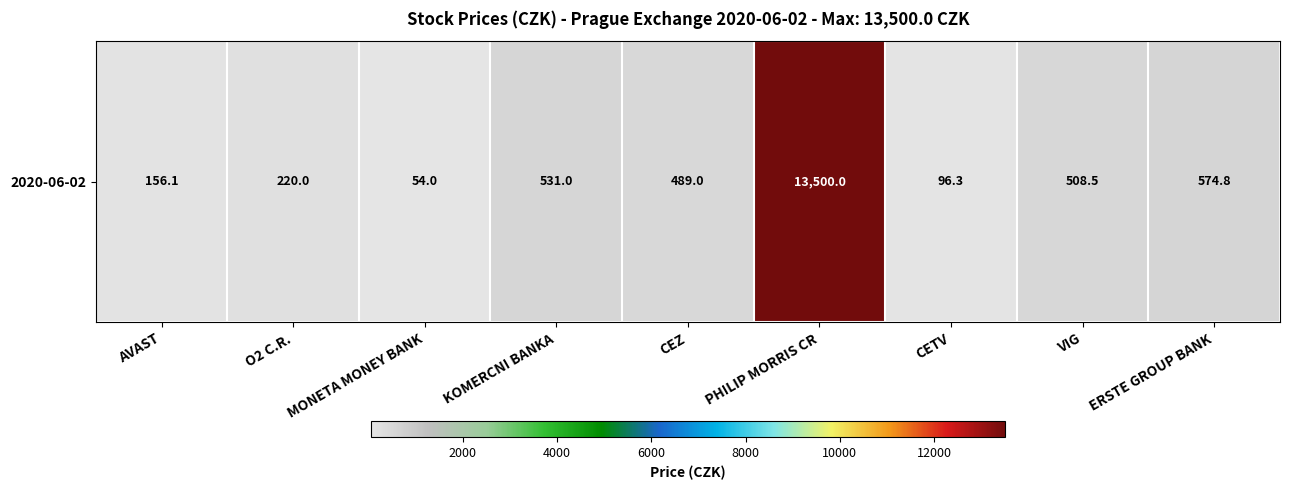

What is the difference between the maximum and minimum values?

13446.0